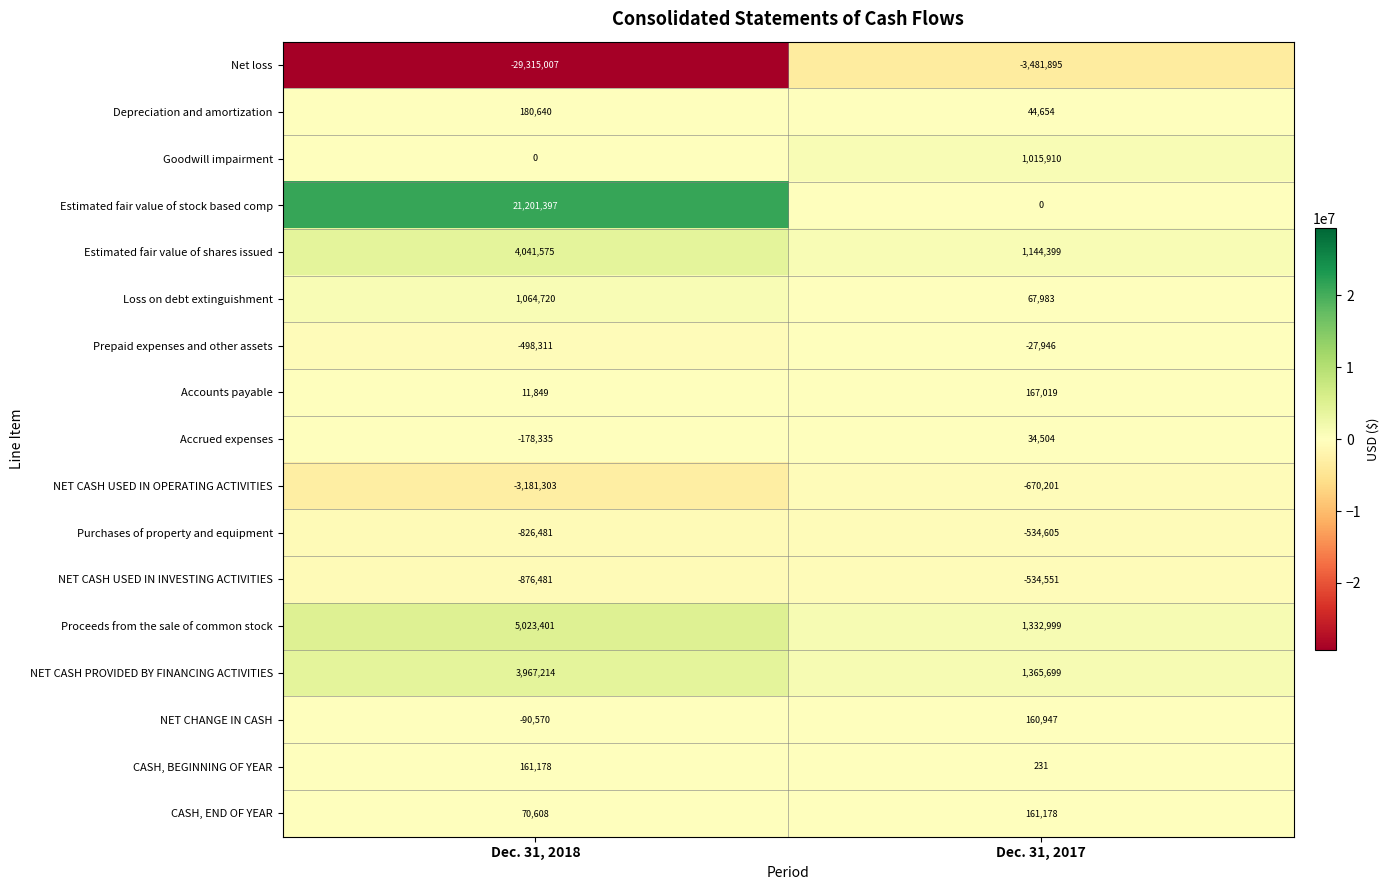

List the labels in order of Estimated fair value of shares issued value, largest first.

Dec. 31, 2018, Dec. 31, 2017